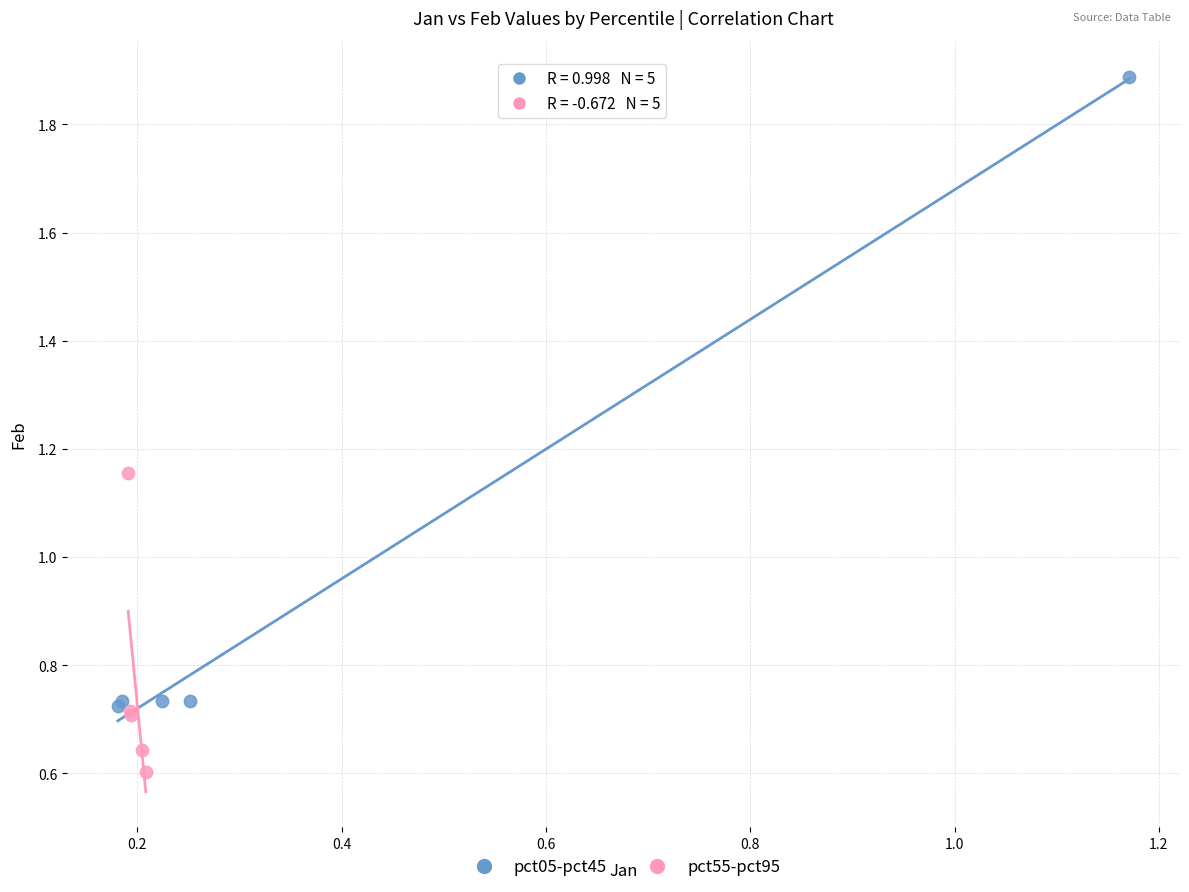

Which series reaches the maximum Y coordinate?

pct05-pct45